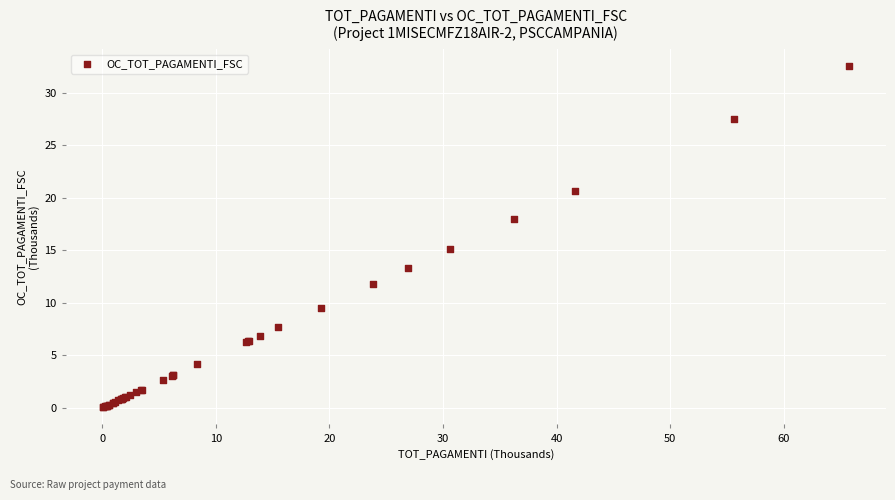

What Y value in the scatter plot is closest to 16?

15.1